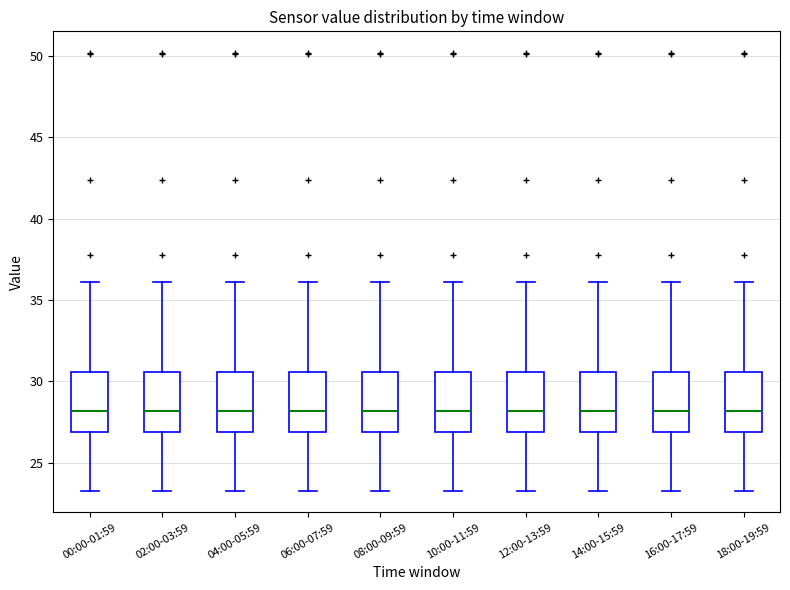

Reading left to right, transcribe this box plot: for each box, give where its median line is, the range the box spans, and where its two whiskers end, as read against the y-axis. The values are not printed on the chart, so give them approximately, as read against the axis.

00:00-01:59: median 28.0, box 27.0 to 30.5, whiskers 23.5 to 36.0
02:00-03:59: median 28.0, box 27.0 to 30.5, whiskers 23.5 to 36.0
04:00-05:59: median 28.0, box 27.0 to 30.5, whiskers 23.5 to 36.0
06:00-07:59: median 28.0, box 27.0 to 30.5, whiskers 23.5 to 36.0
08:00-09:59: median 28.0, box 27.0 to 30.5, whiskers 23.5 to 36.0
10:00-11:59: median 28.0, box 27.0 to 30.5, whiskers 23.5 to 36.0
12:00-13:59: median 28.0, box 27.0 to 30.5, whiskers 23.5 to 36.0
14:00-15:59: median 28.0, box 27.0 to 30.5, whiskers 23.5 to 36.0
16:00-17:59: median 28.0, box 27.0 to 30.5, whiskers 23.5 to 36.0
18:00-19:59: median 28.0, box 27.0 to 30.5, whiskers 23.5 to 36.0